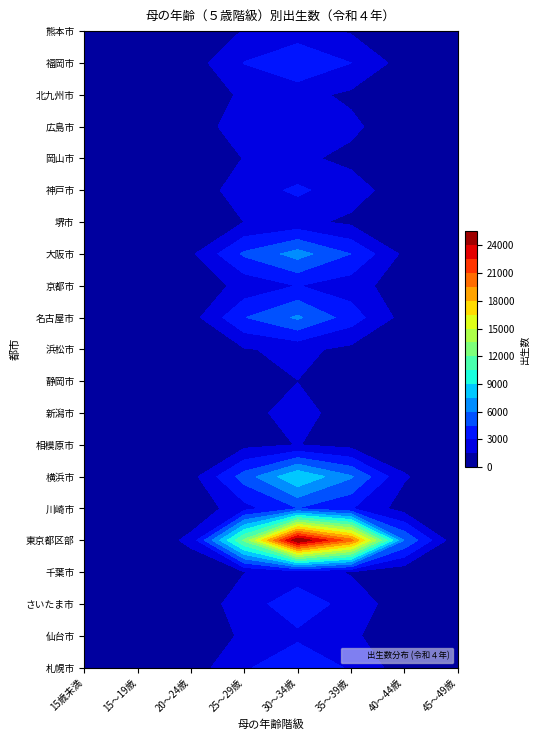

Rank the series by their maximum value, from lowest to highest.

静岡市, 相模原市, 新潟市, 岡山市, 浜松市, 堺市, 北九州市, 熊本市, 千葉市, 仙台市, 広島市, 京都市, 神戸市, さいたま市, 札幌市, 川崎市, 福岡市, 名古屋市, 大阪市, 横浜市, 東京都区部